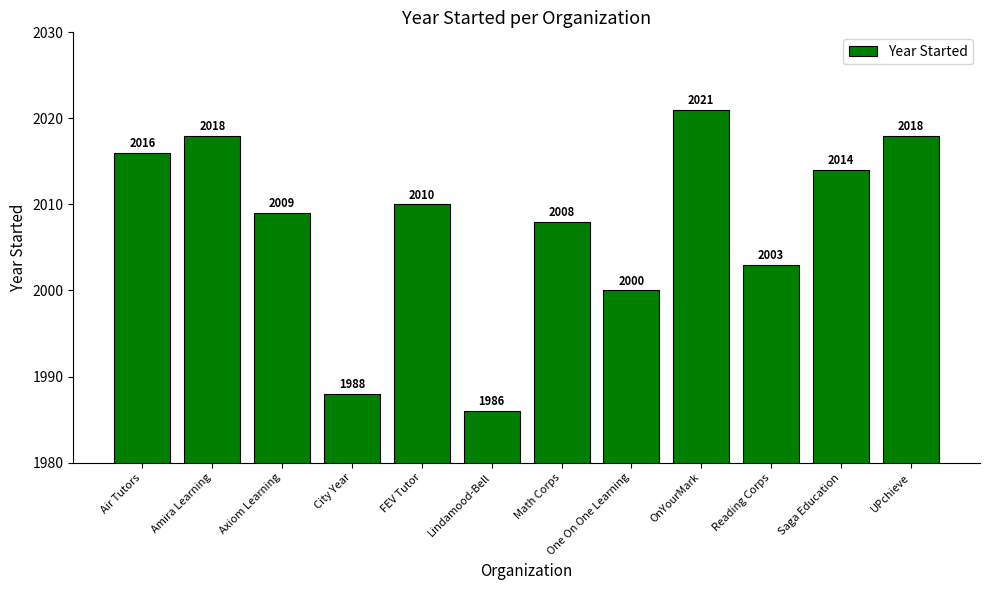

What is the sum of the values at UPchieve and OnYourMark?

4039